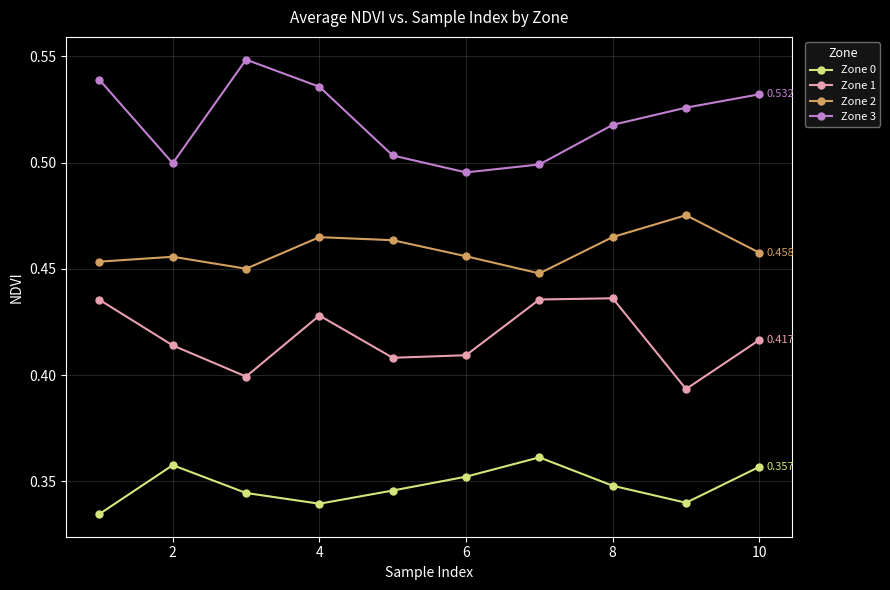

True or false: Zone 3 has more than 0 interior local peaks.

True